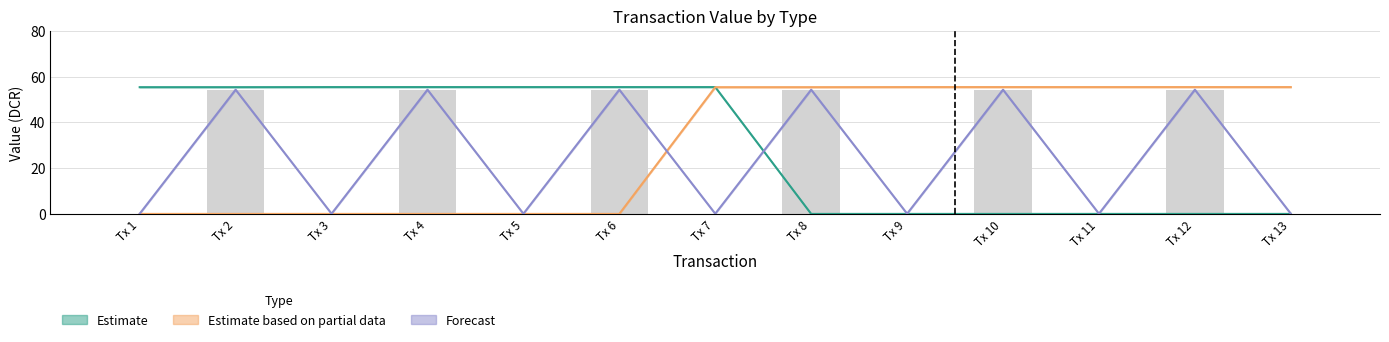

What is the value of the Estimate based on partial data bar at the 10th from the left?

55.4